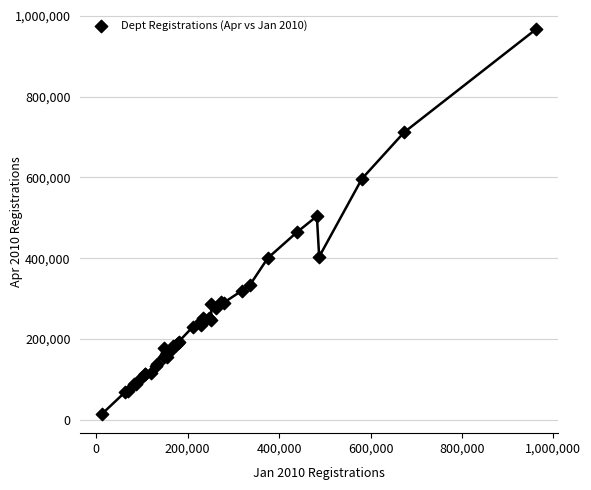

What Y value in the scatter plot is closest to 490786?

504161